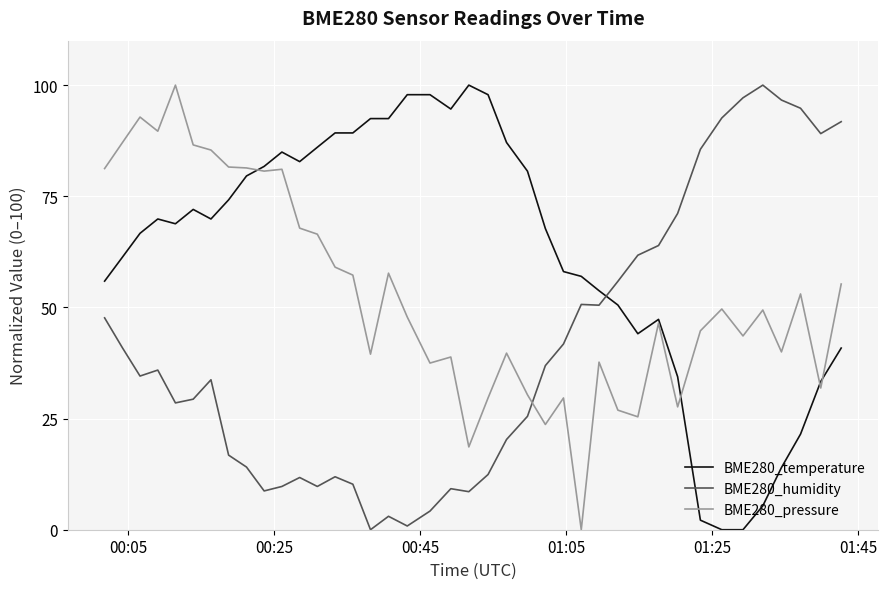

How many times do BME280_pressure and BME280_humidity cross each other?

1